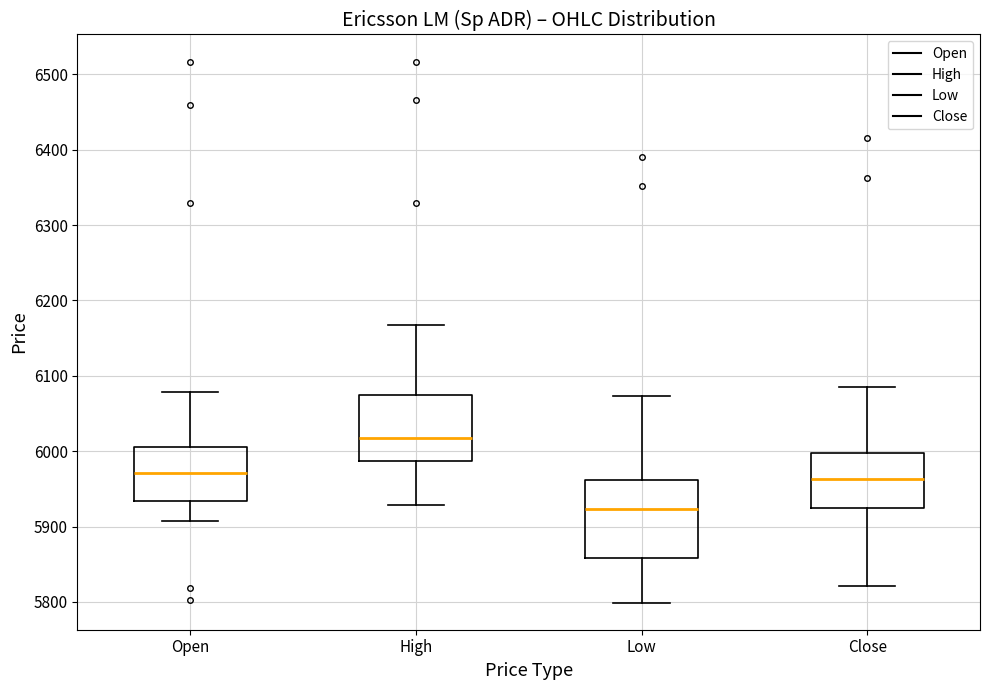

Comparing the boxes themselves (not the whiskers), which one is the tallest?

Low